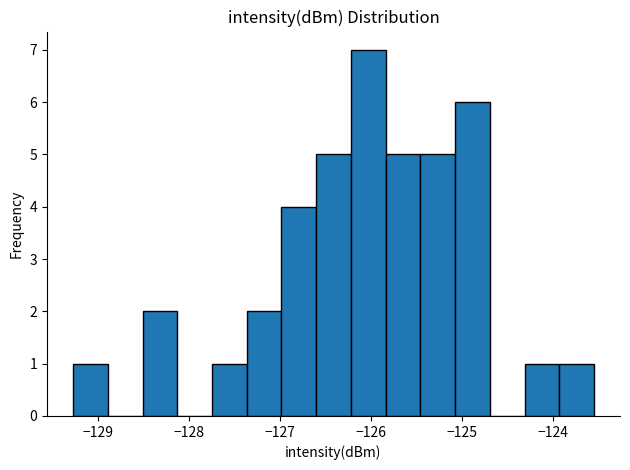

Around what value on the x-axis is the tallest bar? Give the approximate position of its centre, as read against the axis.

-126.0